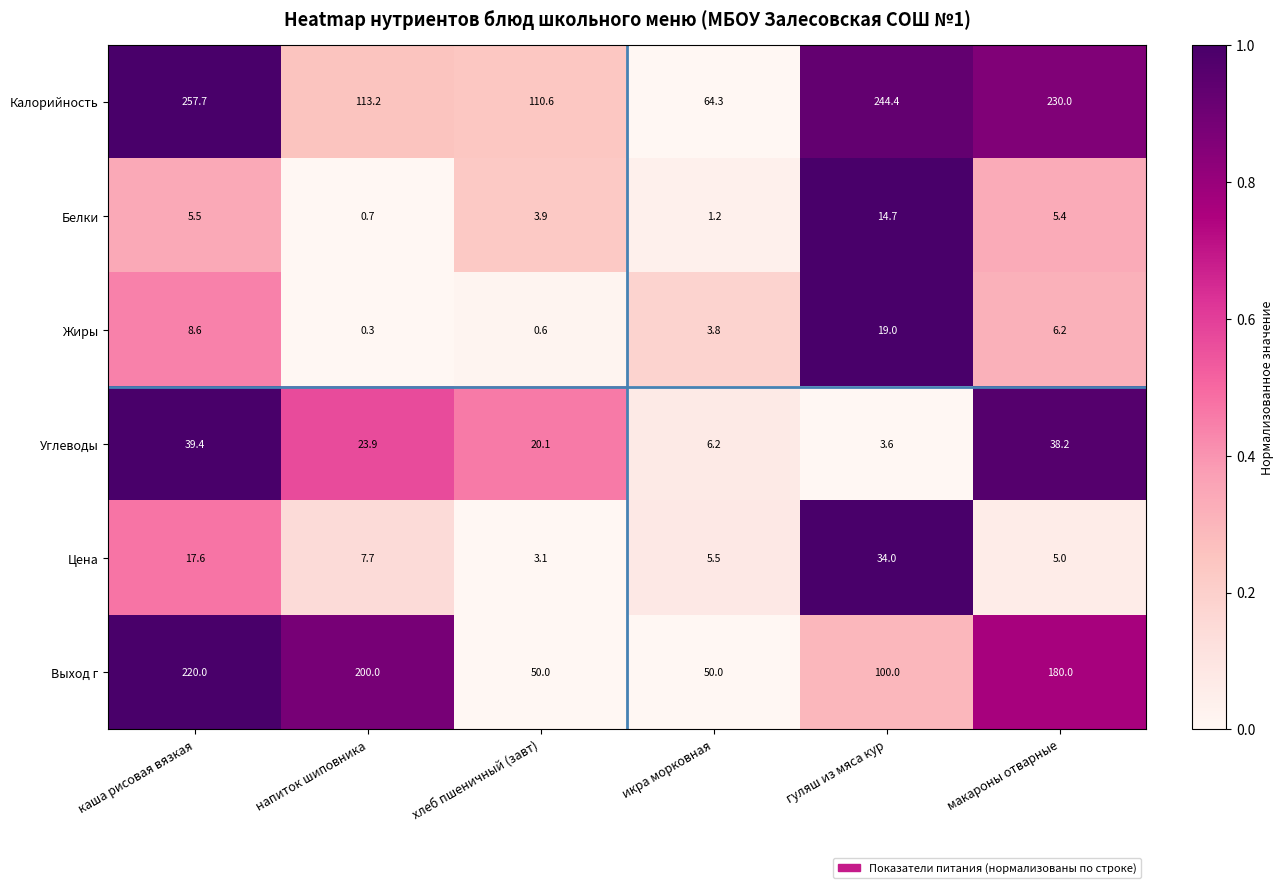

Which series has the largest total across all categories?

Калорийность